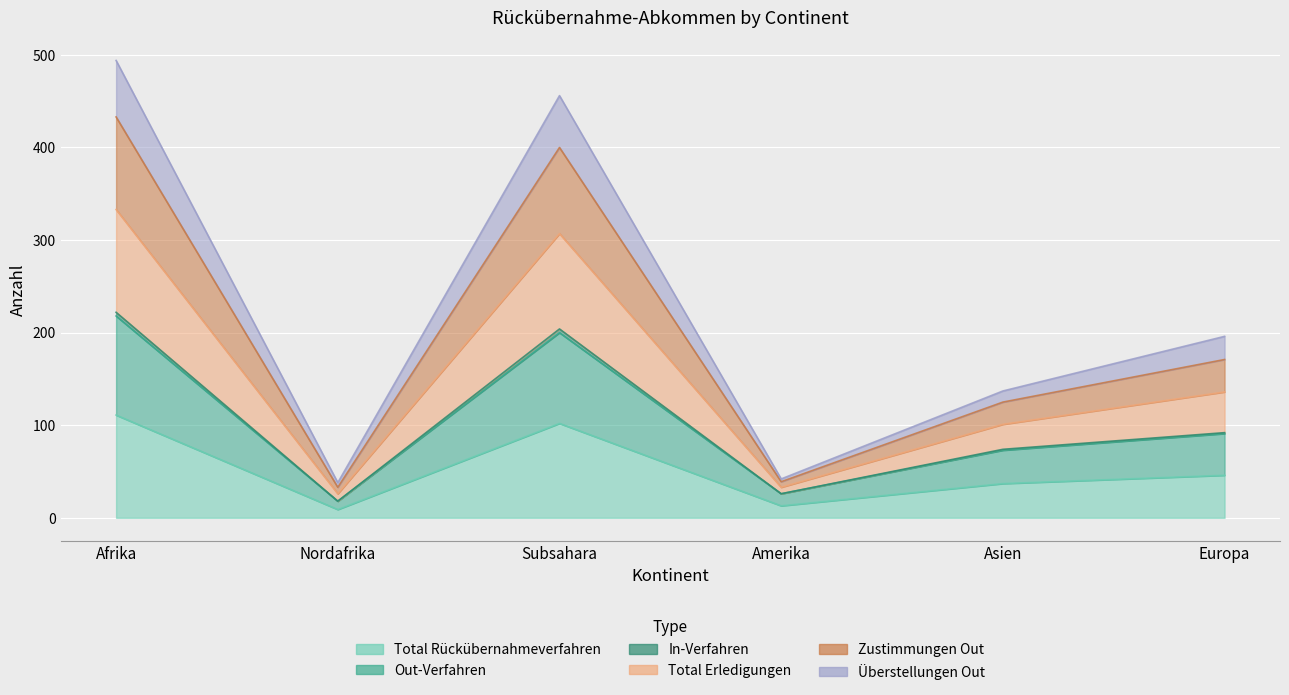

How many distinct data groups are displayed?

6